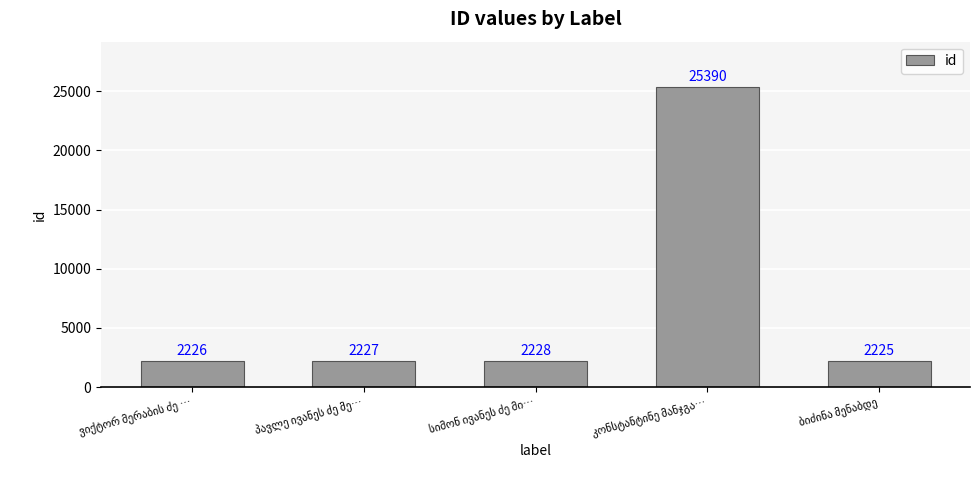

What is the value of the 3rd bar from the left?

2228